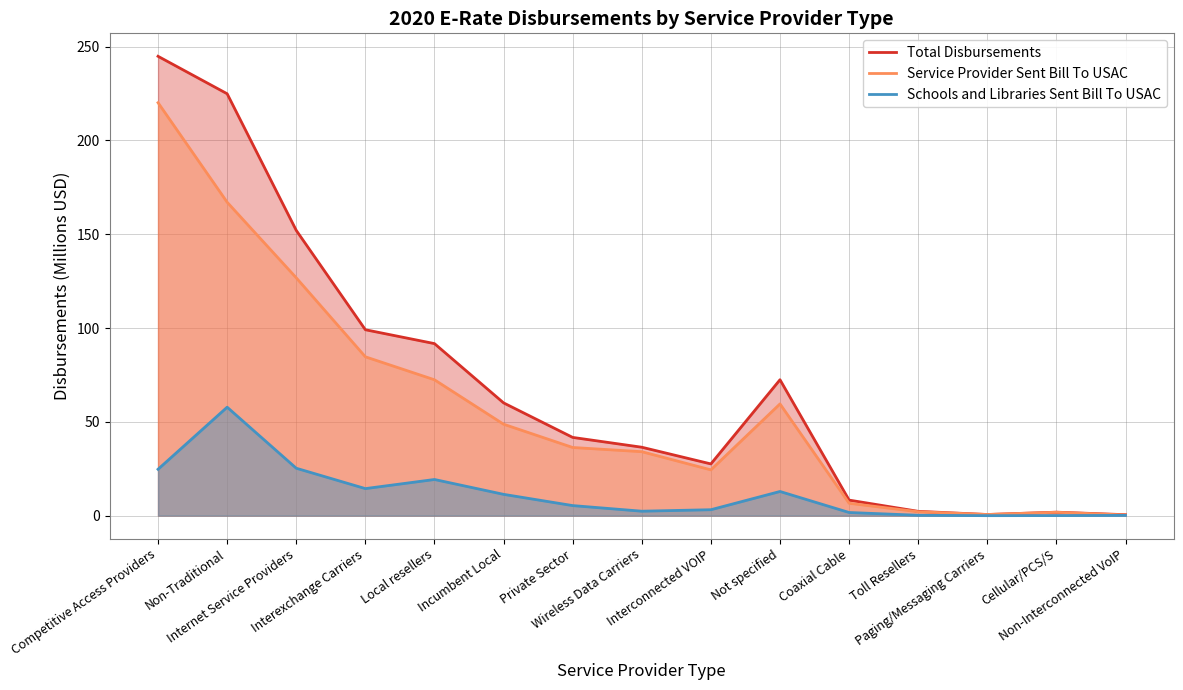

Between Non-Traditional and Wireless Data Carriers, which series saw the biggest shift?

Total Disbursements